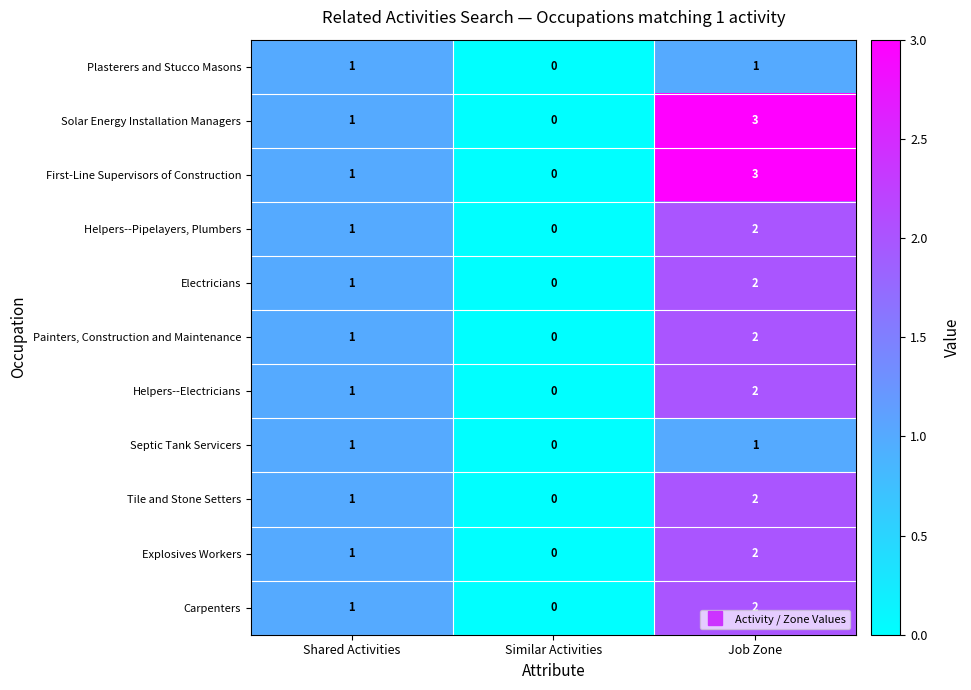

What is the maximum value shown in the chart?

3